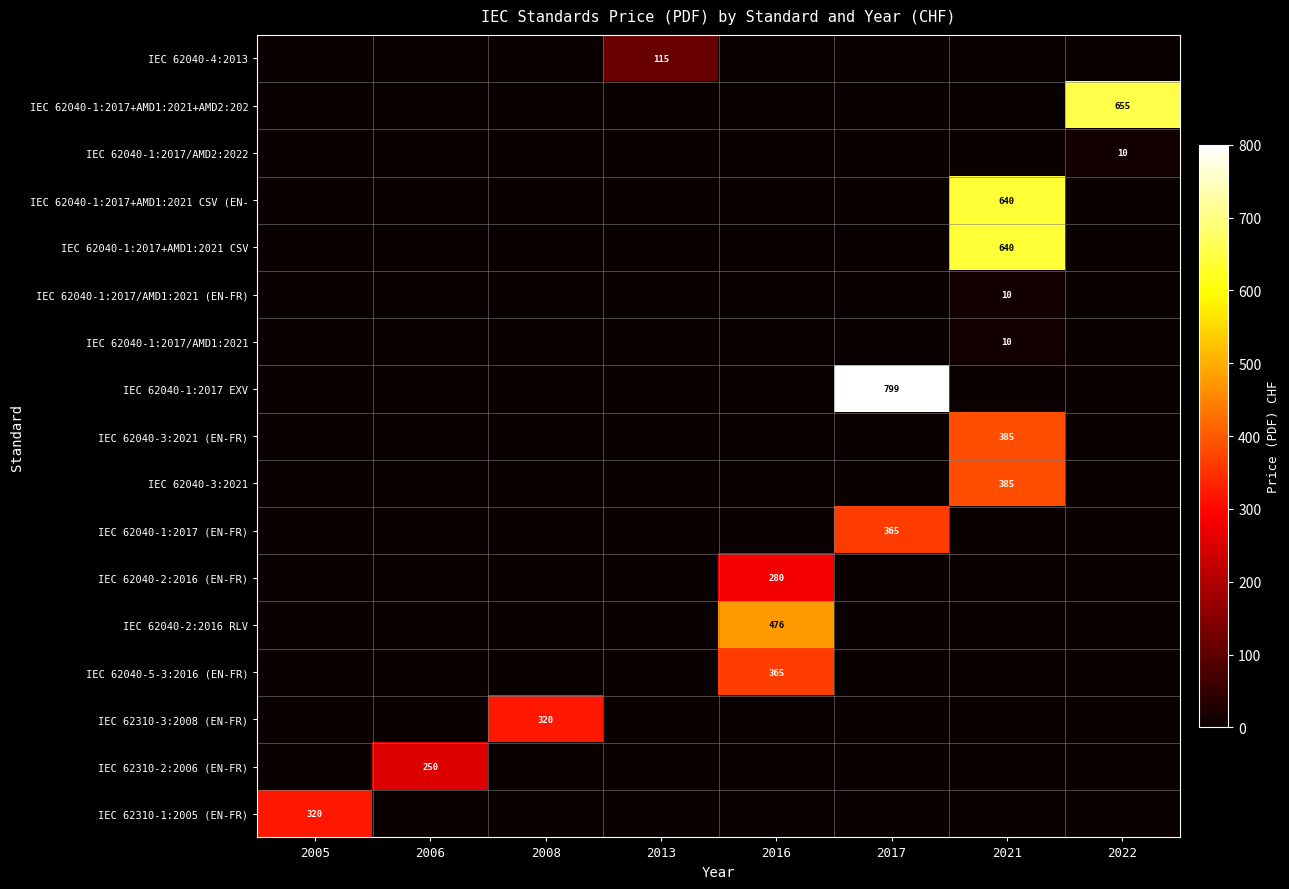

Which series has the largest range (max minus min)?

IEC 62040-1:2017 EXV